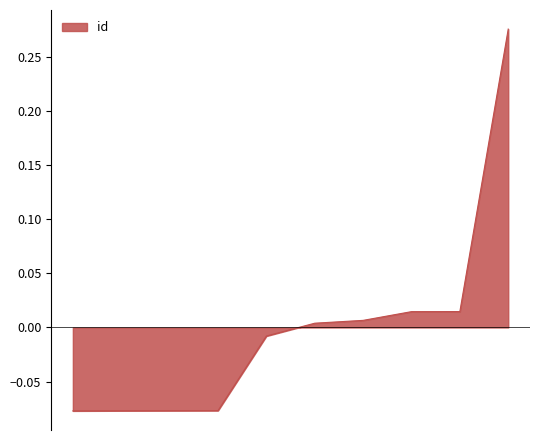

How many positive values are there?

5